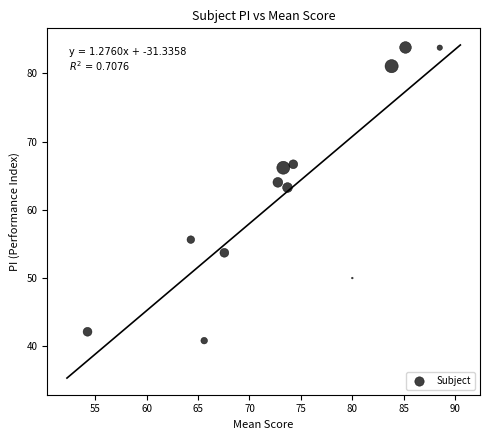

What is the average Y value?

62.6